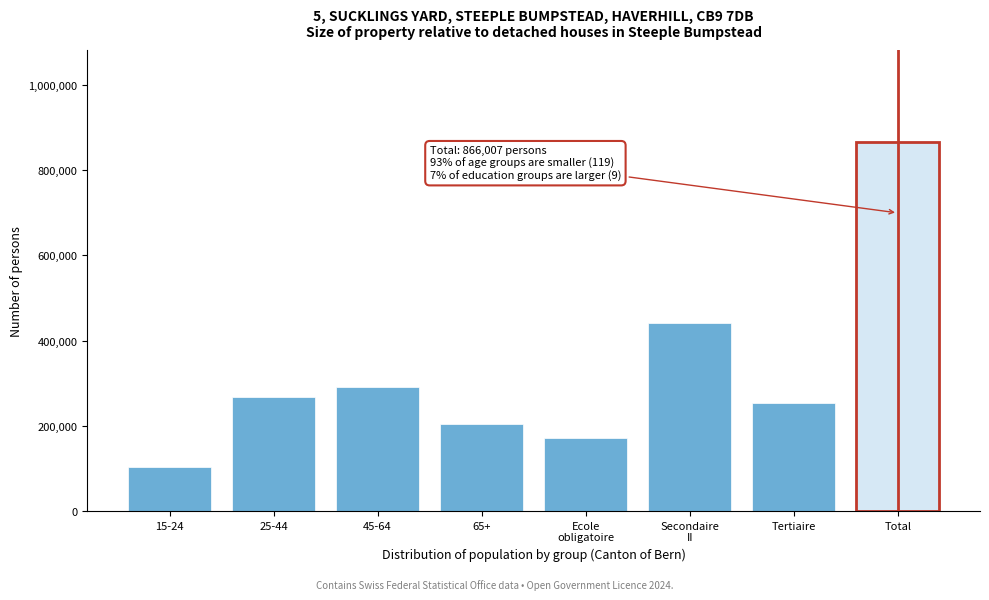

Reading right to left, extract all data points from this chart.

866007	252612	441318	172077	203541	290859	268634	102973